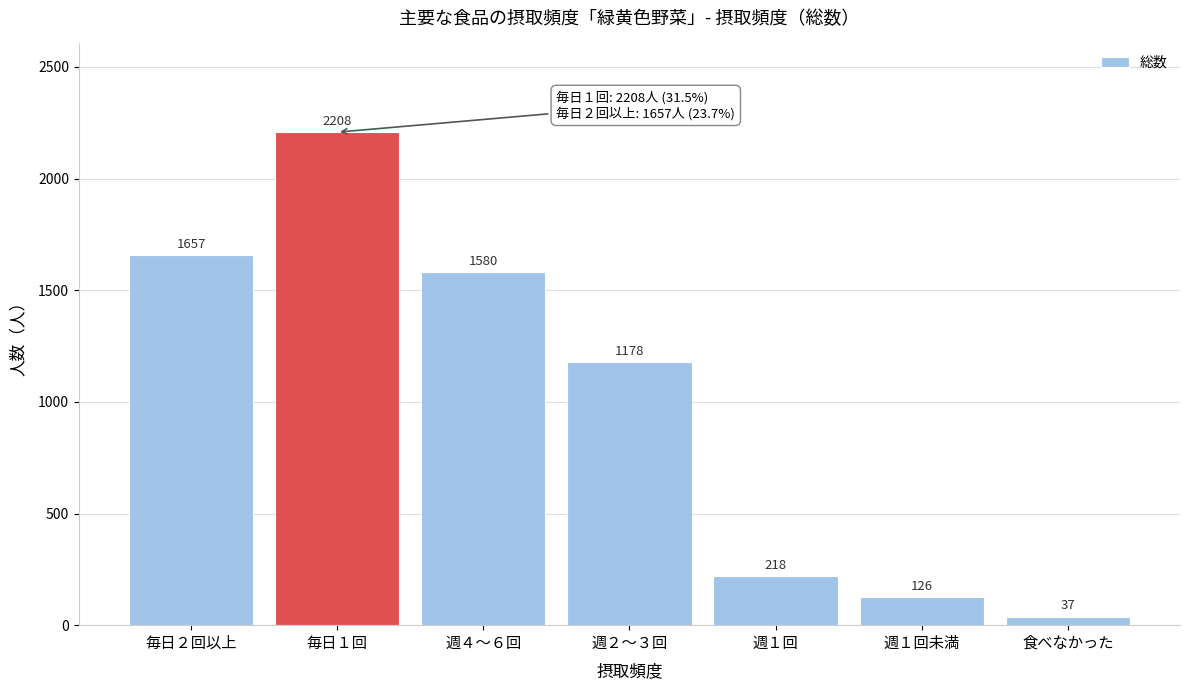

Reading left to right, what are all the values shown in this chart?

毎日２回以上=1657	毎日１回=2208	週４～６回=1580	週２～３回=1178	週１回=218	週１回未満=126	食べなかった=37